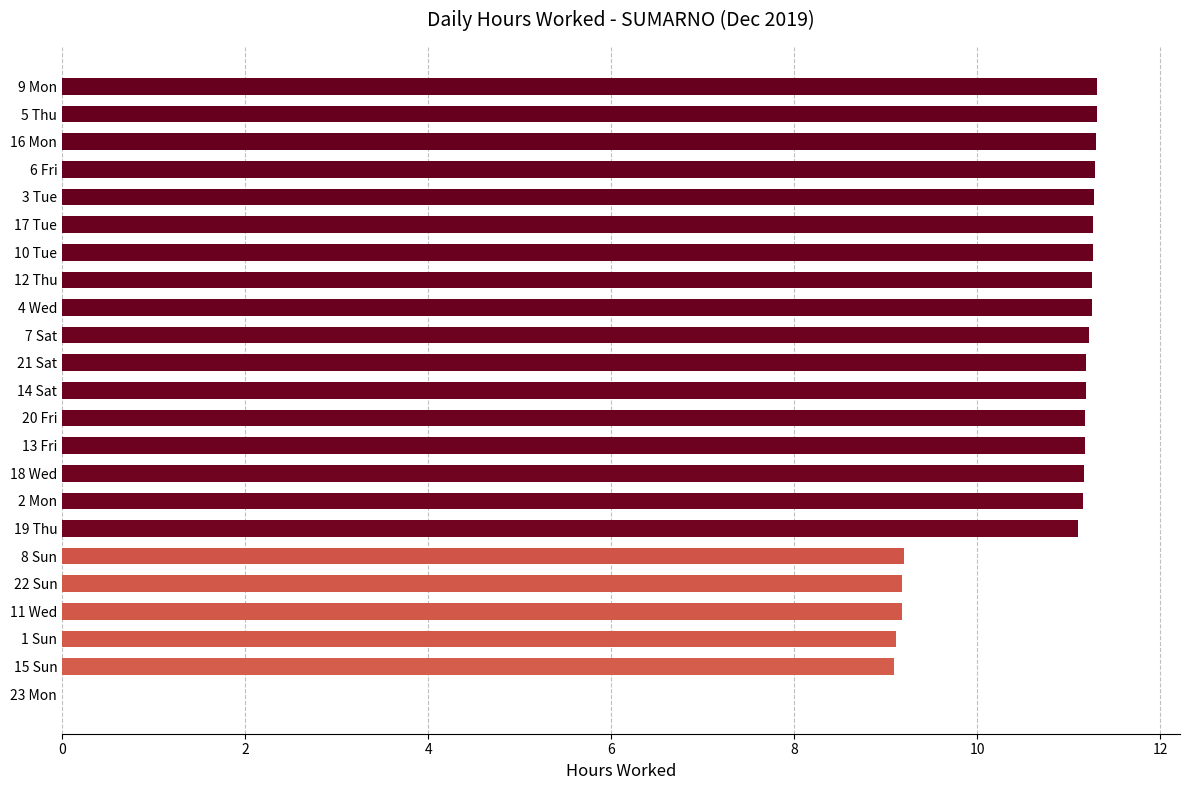

The value at 12 Thu is 11.2. True or false?

True